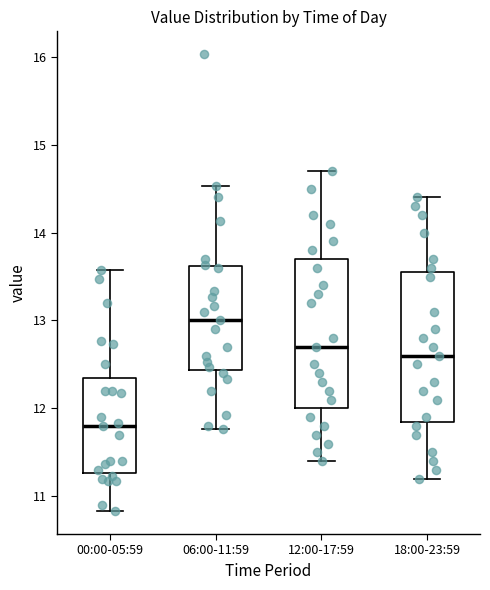

Reading left to right, read every box against the y-axis: the position of its median line, the range the box covers, and the ends of its whiskers. The values are not printed on the chart, so give them approximately, as read against the axis.

00:00-05:59: median 11.8, box 11.3 to 12.4, whiskers 10.8 to 13.6
06:00-11:59: median 13.0, box 12.4 to 13.6, whiskers 11.8 to 14.5
12:00-17:59: median 12.7, box 12.0 to 13.7, whiskers 11.4 to 14.7
18:00-23:59: median 12.6, box 11.9 to 13.6, whiskers 11.2 to 14.4